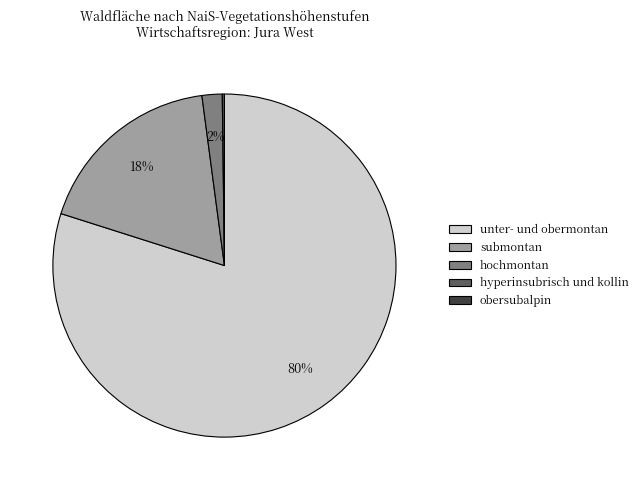

Does submontan represent more than half of the total?

No